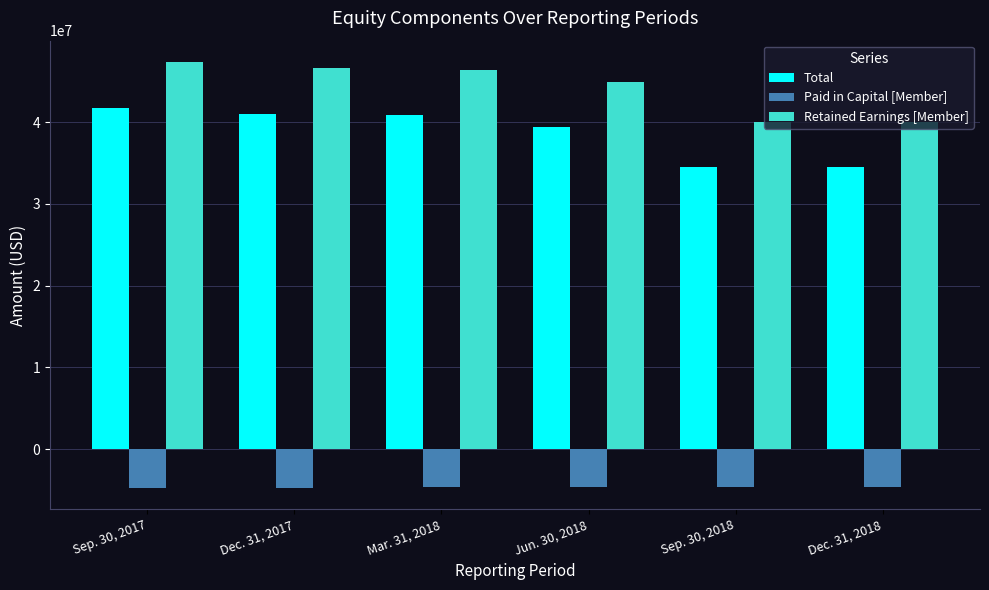

What is the spread (max minus min) of values at Dec. 31, 2017?

51364772